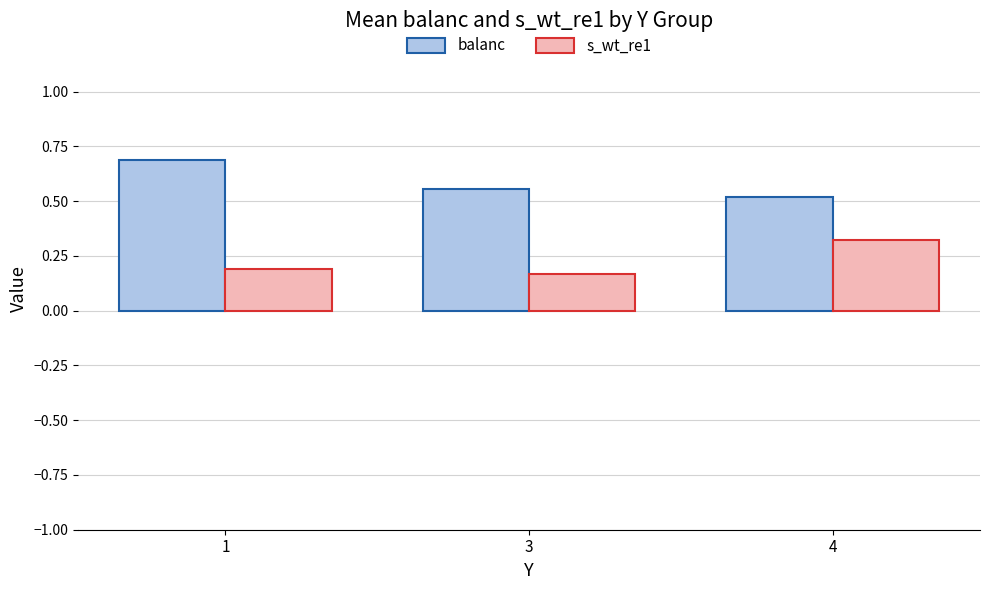

At 4, list the series in order from largest to smallest.

balanc, s_wt_re1